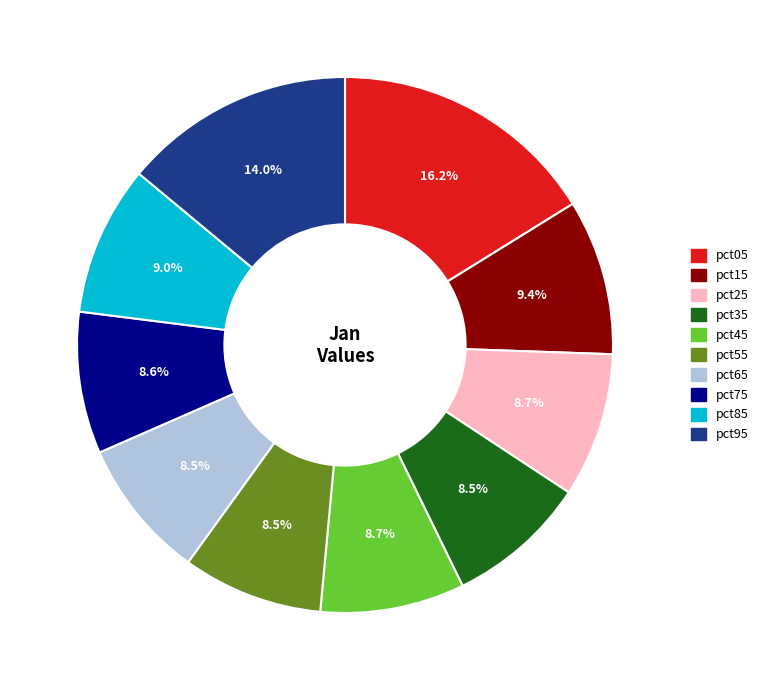

Is there a majority slice in this chart?

No